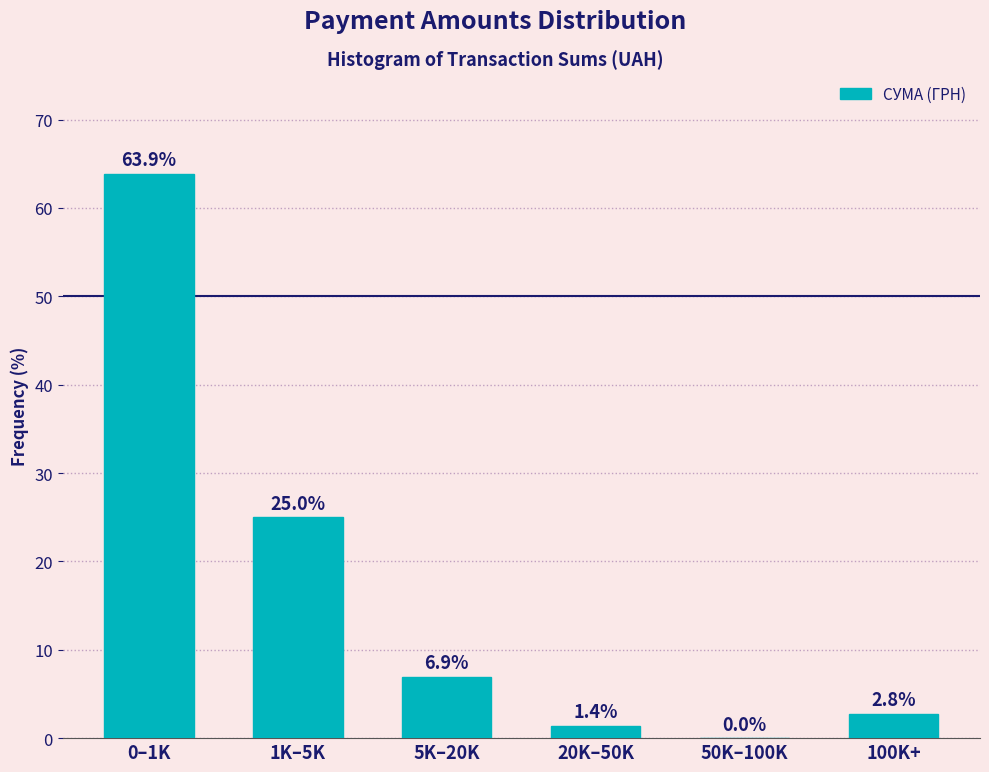

Reading left to right, extract all data points from this chart.

0–1K=63.9	1K–5K=25.0	5K–20K=6.9	20K–50K=1.4	50K–100K=0.0	100K+=2.8